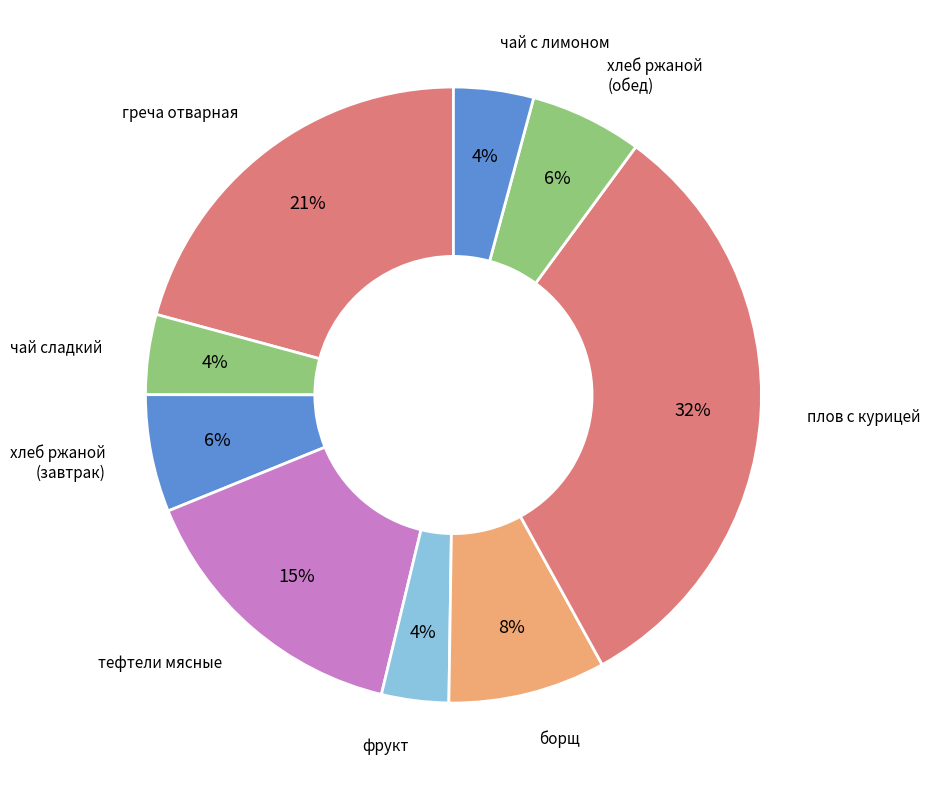

Count the number of slices in the pie.

9